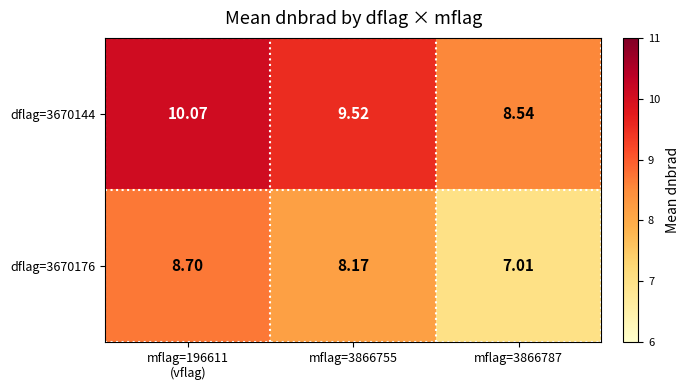

How many data points in dflag=3670144 are less than 9?

1